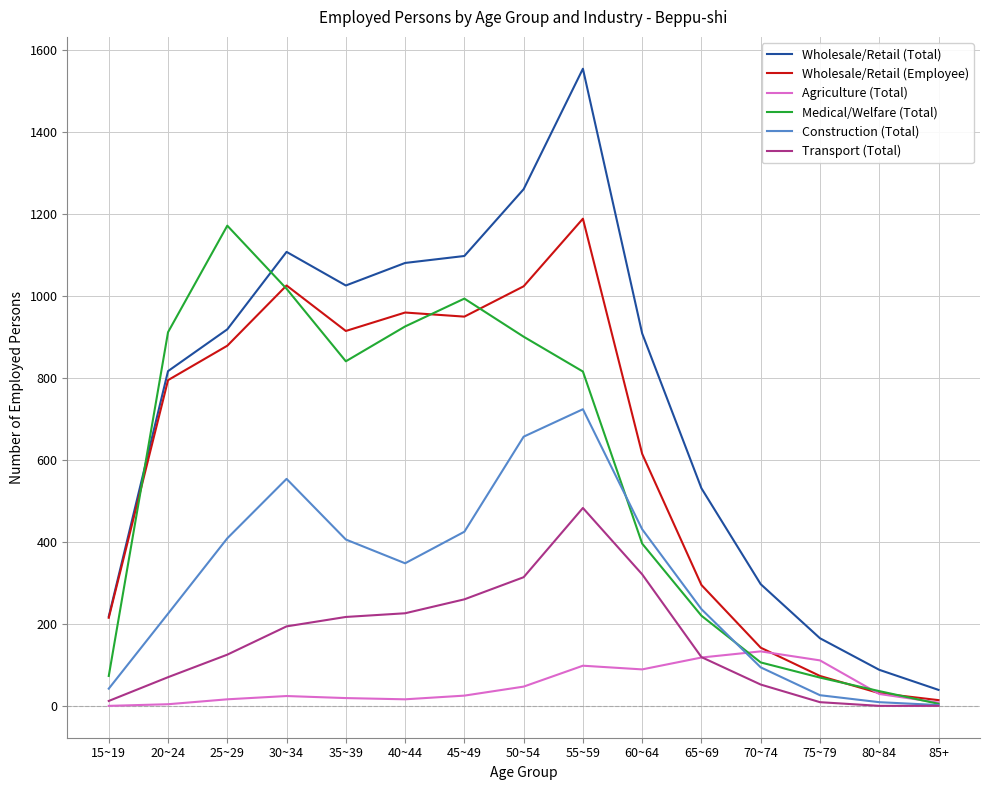

At which label is Wholesale/Retail (Total) closest to 797?

20~24